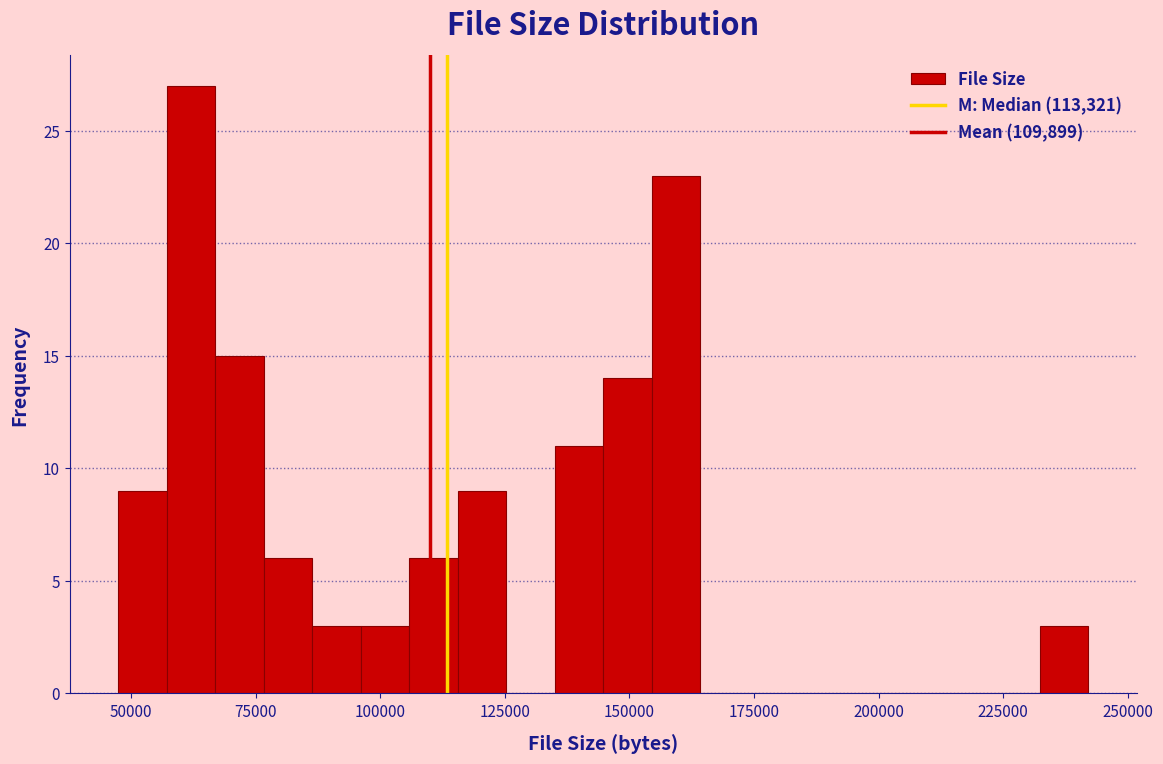

Read against the x-axis, roughly where is the centre of the tallest bar?

60000